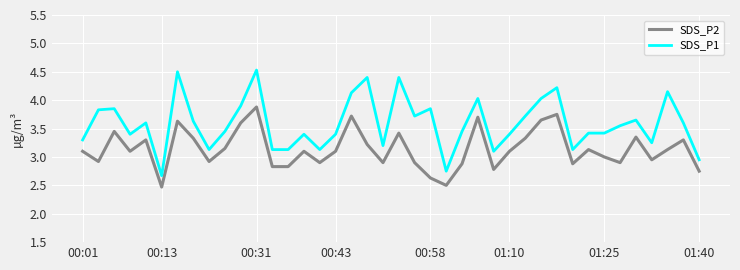

Which series has the widest spread of values?

SDS_P1